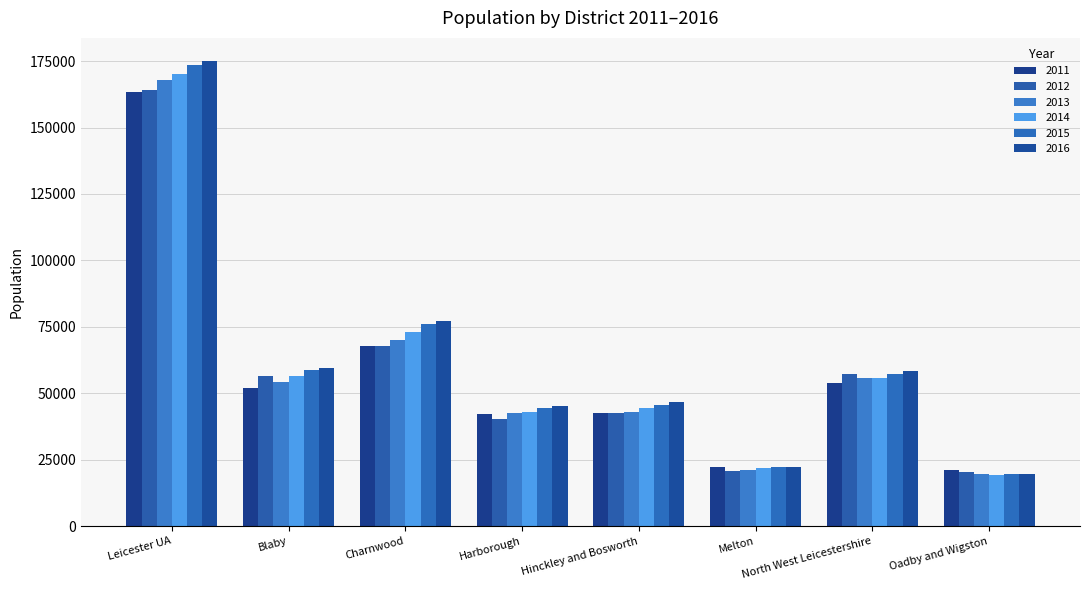

Does the chart contain any negative values?

No